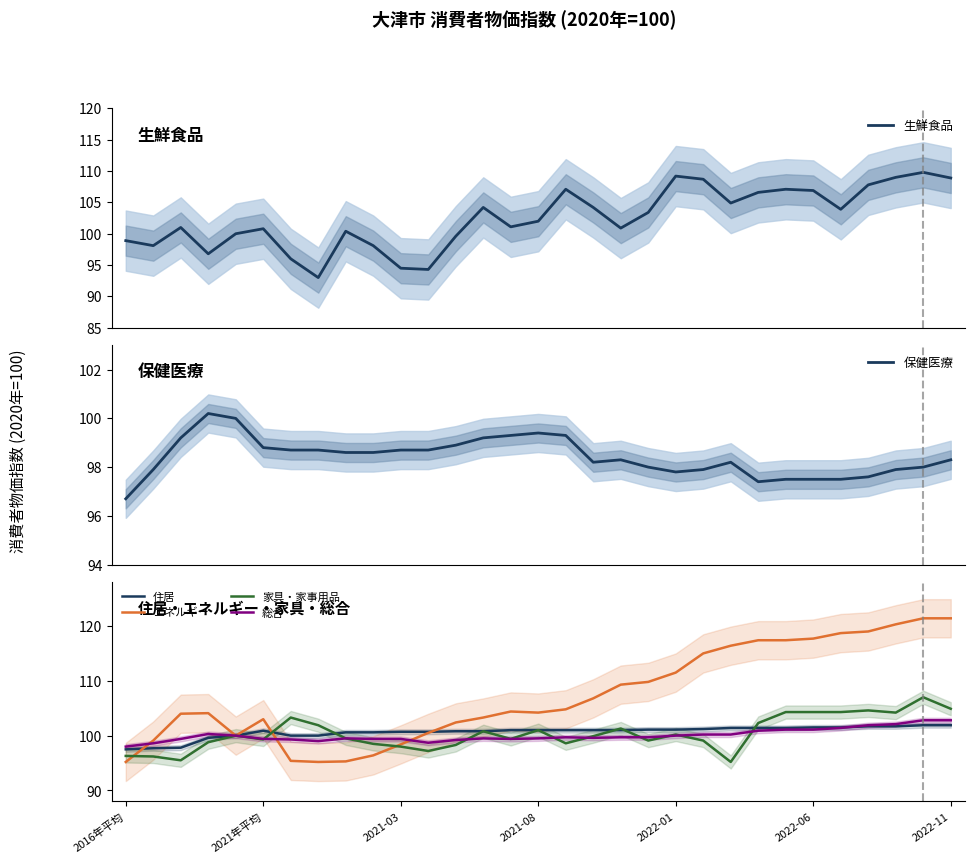

What is the minimum value for 総合?

98.0